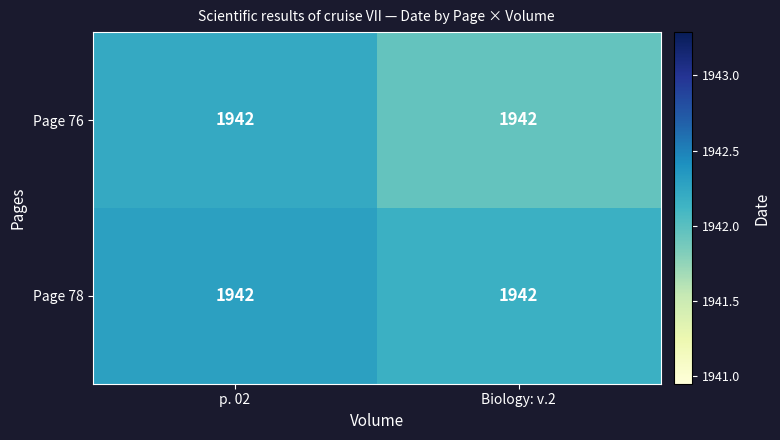

At how many categories does at least one series exceed 1942?

2